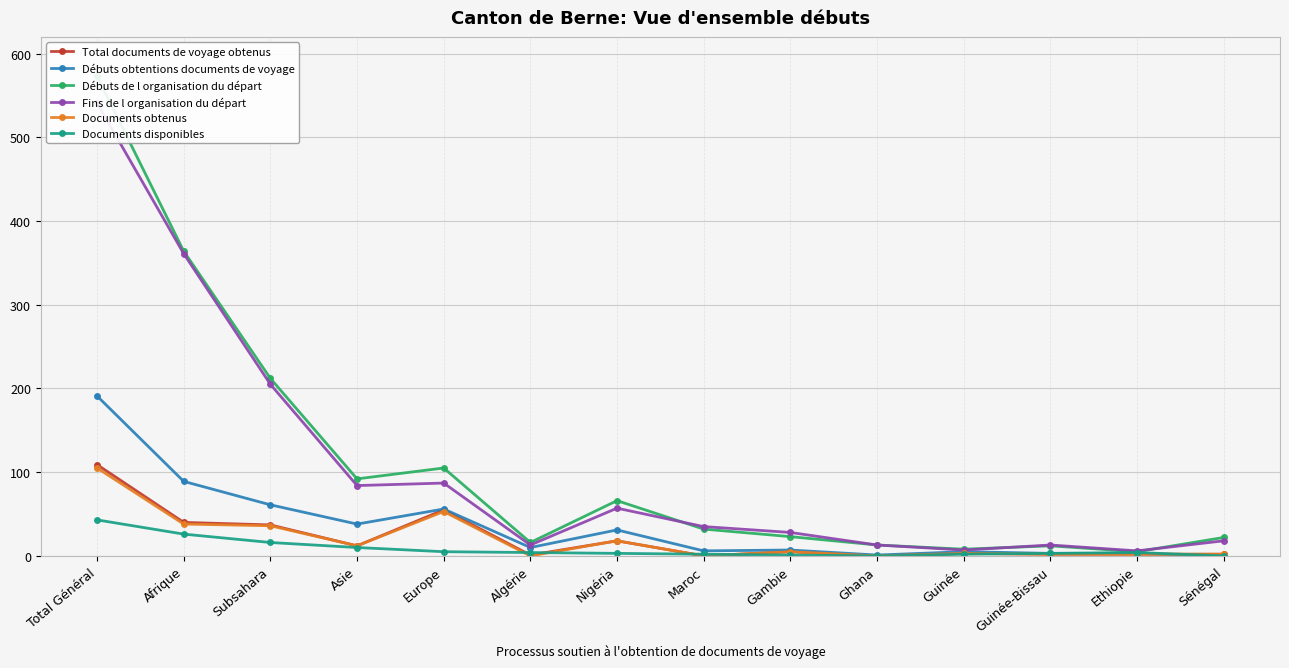

How many data points in Débuts de l organisation du départ are above 32?

6